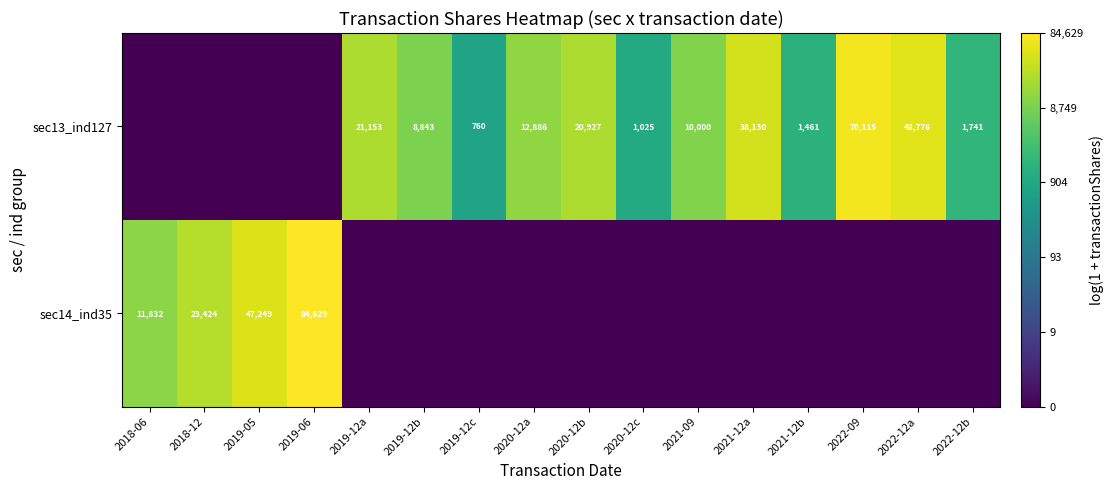

Is it true that sec13_ind127 equals 38130 at 2021-12a?

True